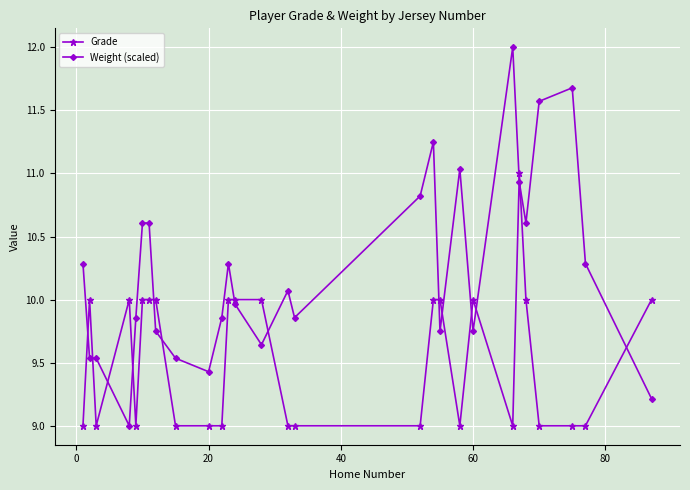

True or false: Grade and Weight (scaled) cross at least once.

True